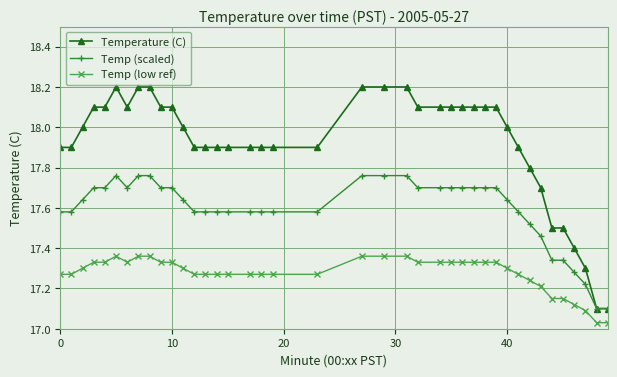

At how many categories does at least one series exceed 17?

40